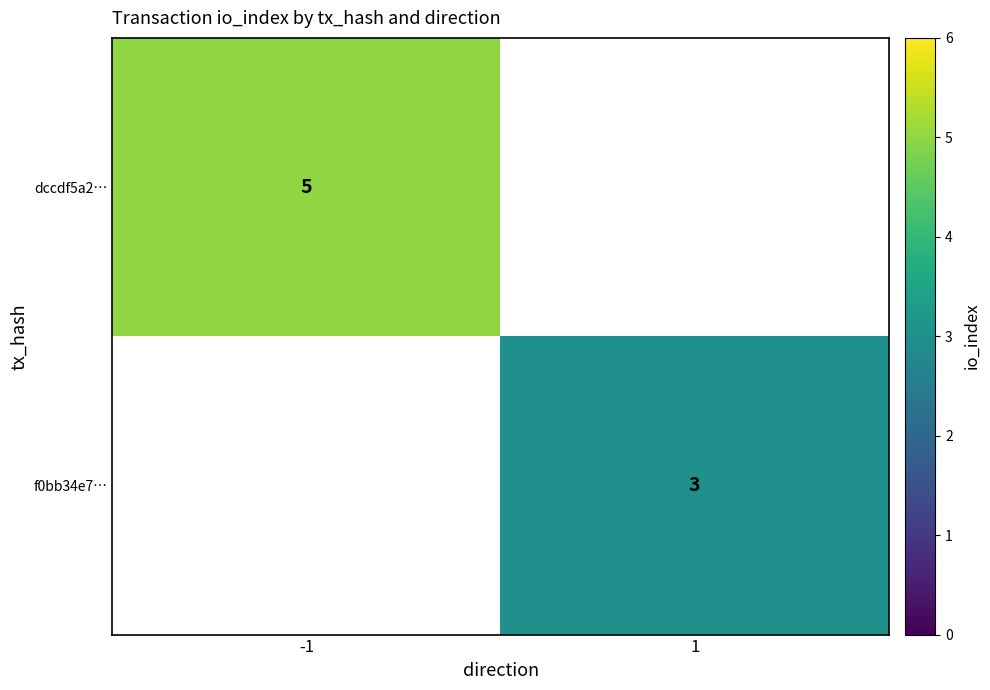

The value of f0bb34e7… at 1 is 1. True or false?

False